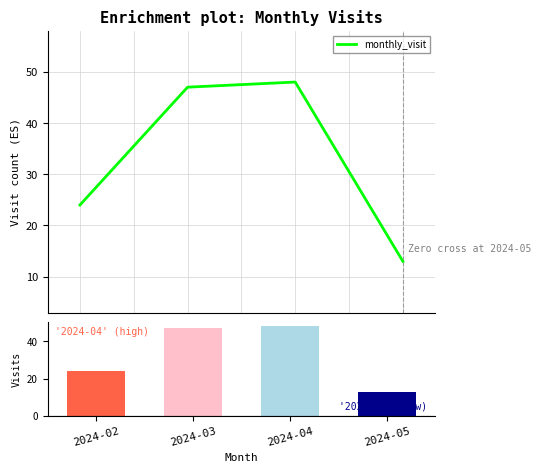

The value at 2024-03 is 47. True or false?

True